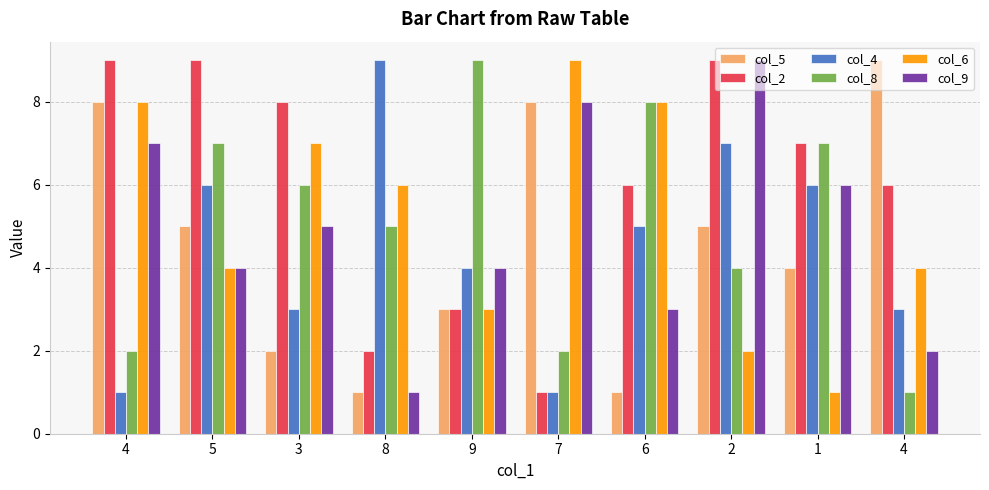

The value of col_5 at 9 is 3. True or false?

True